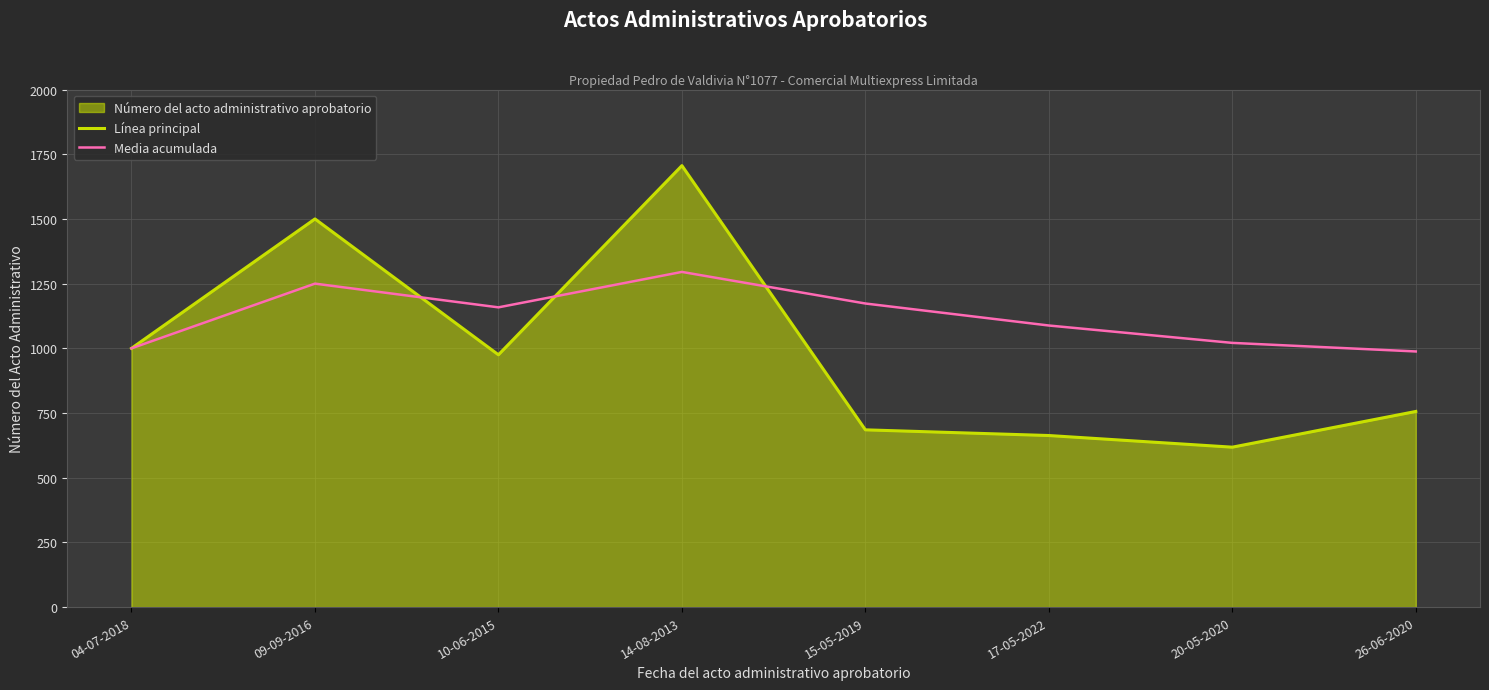

Does the chart display data point markers on the line(s)?

No